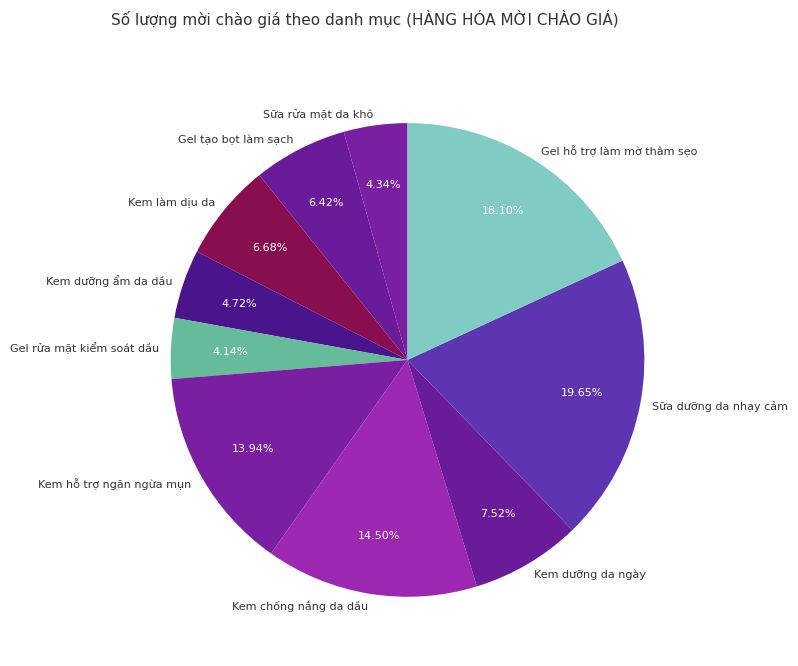

How many segments does this pie chart have?

10